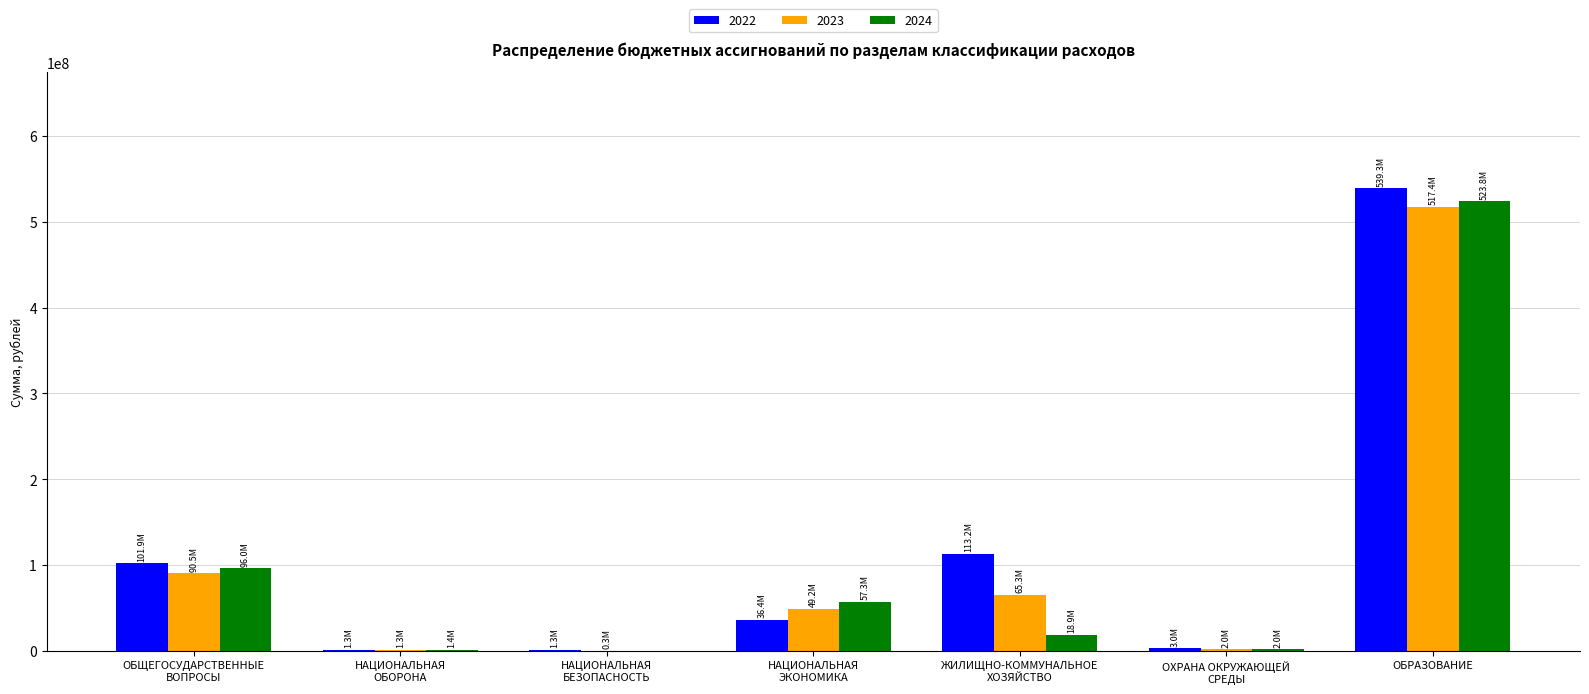

At which category does the chart reach its peak across all series?

ОБРАЗОВАНИЕ